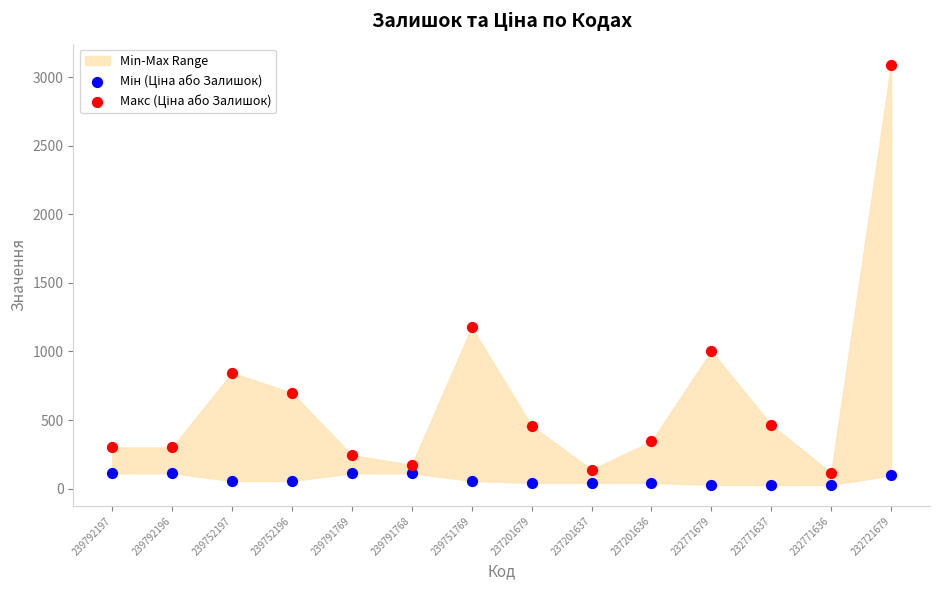

What is the X range (max minus min) for the scatter plot?

1.0